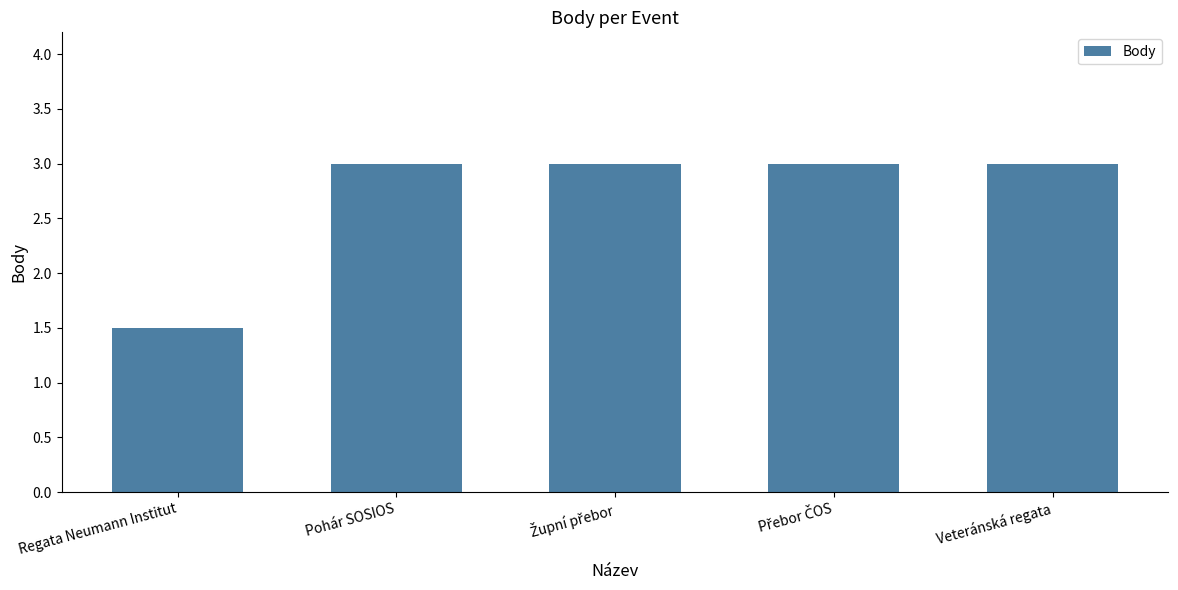

The value at Regata Neumann Institut is 1.5. True or false?

True